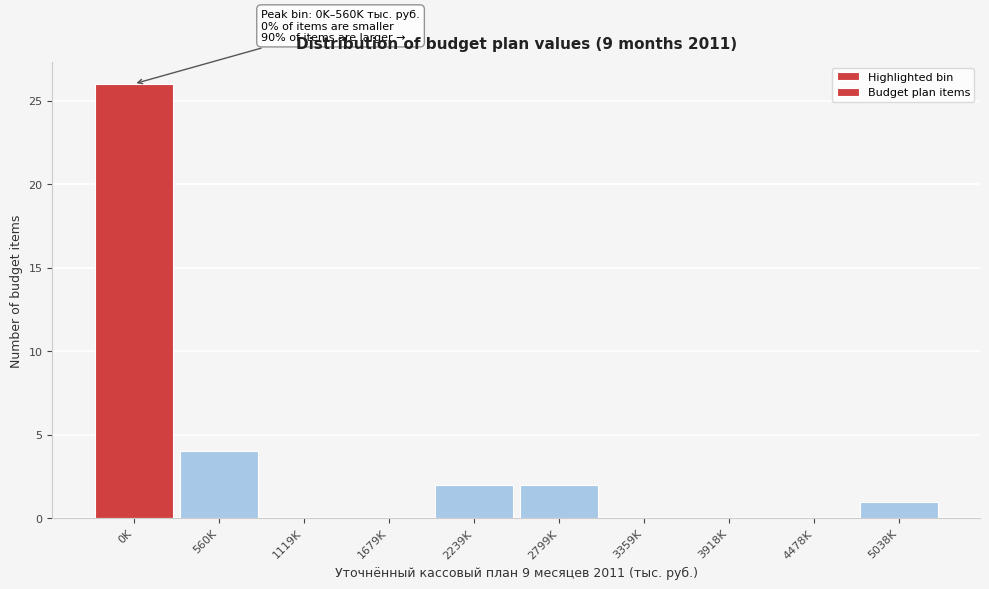

Reading right to left, what are all the values shown in this chart?

5038K=1	4478K=0	3918K=0	3359K=0	2799K=2	2239K=2	1679K=0	1119K=0	560K=4	0K=26